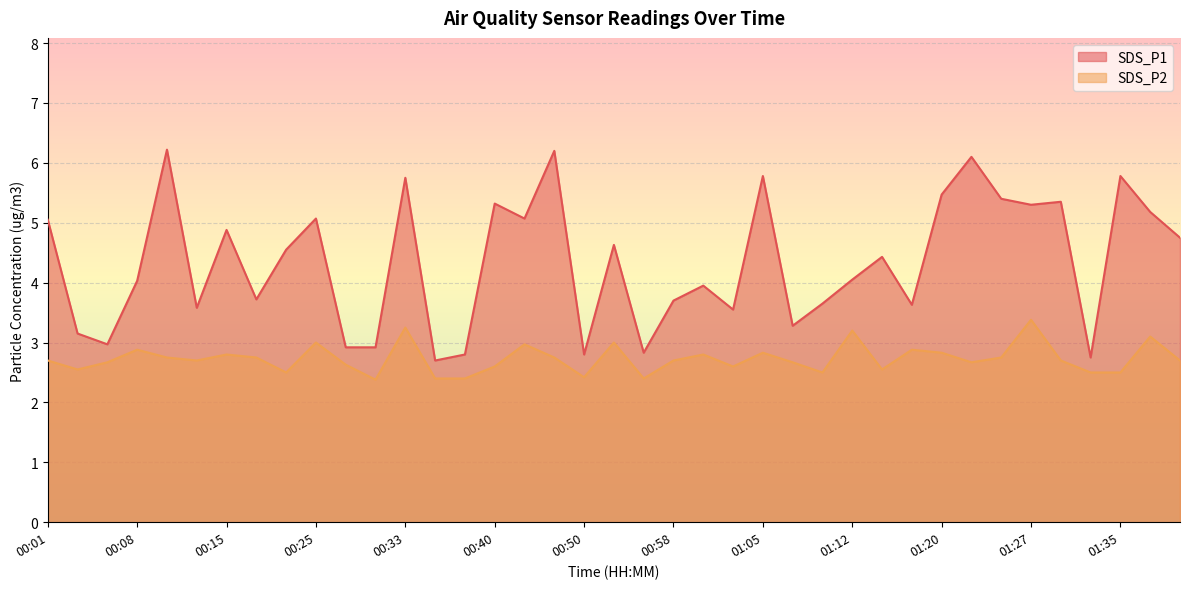

What is the sum of the SDS_P1 values at 01:12 and 00:28?

7.0